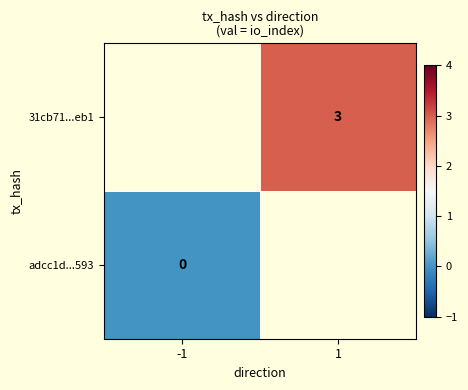

What is the greatest value displayed?

3.0